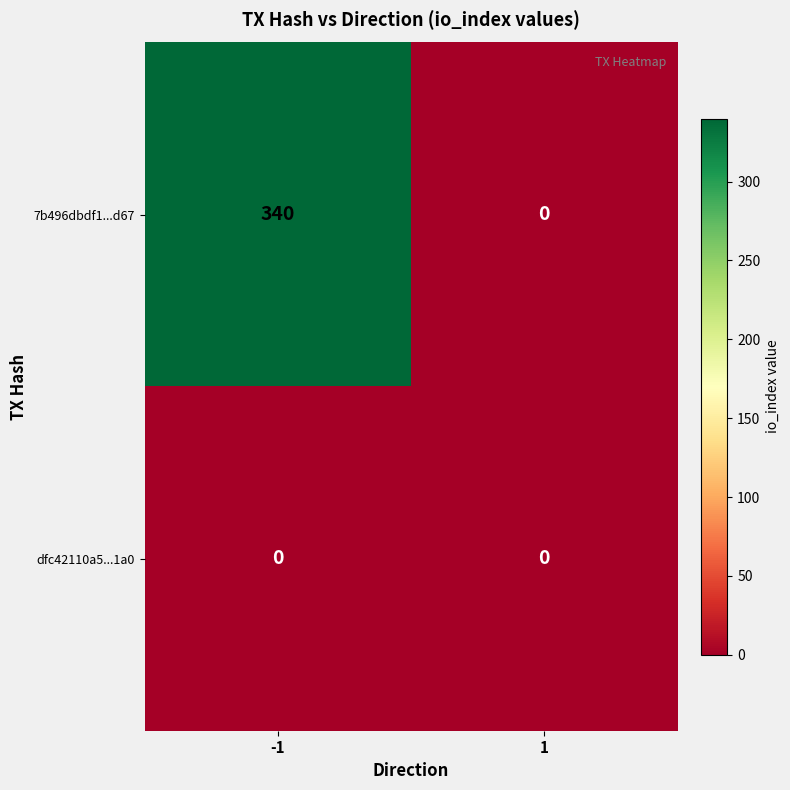

Reading left to right, what are all the values shown in this chart?

7b496dbdf1...d67: -1=340	1=0
dfc42110a5...1a0: -1=0	1=0